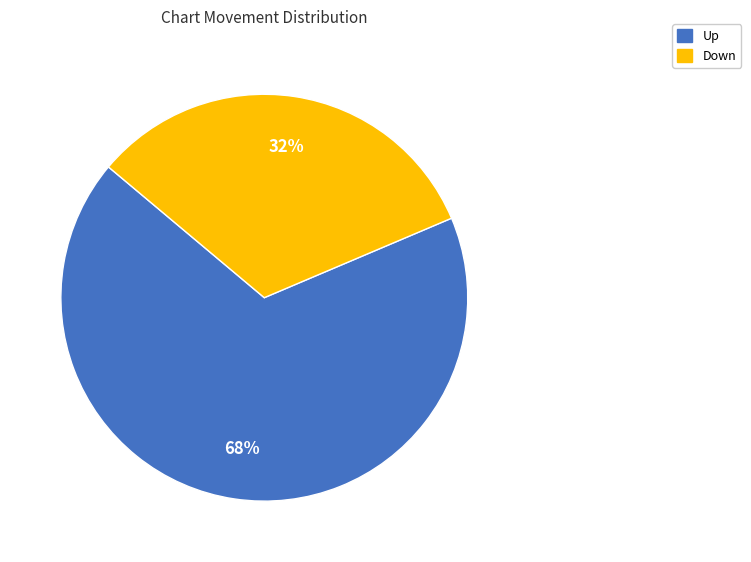

Does any single category account for the majority?

Yes